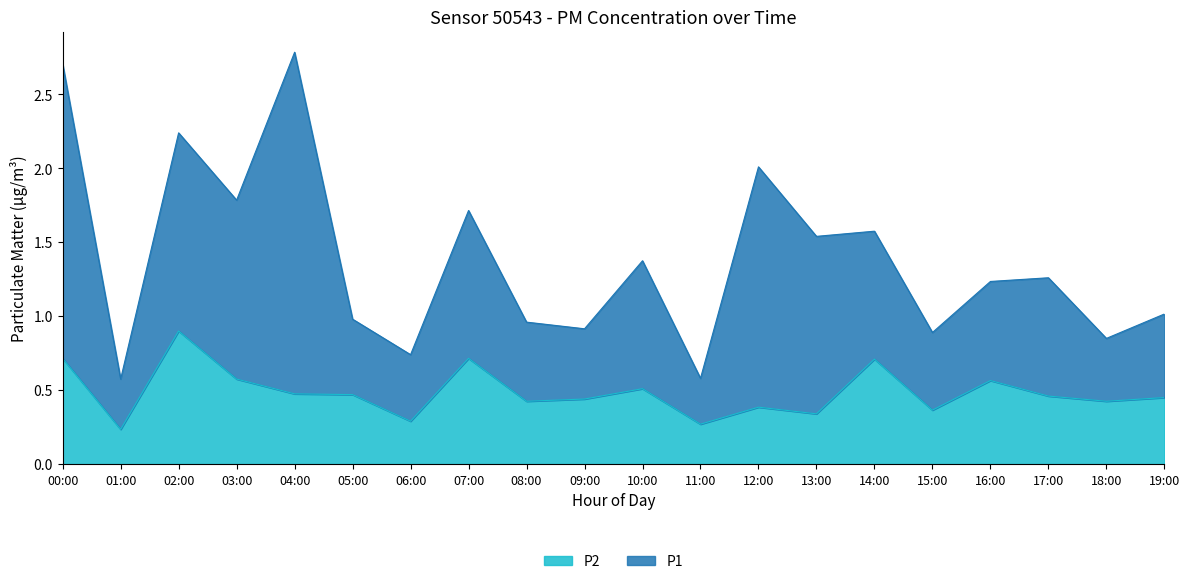

List the series in order of their peak value, lowest first.

P2, P1